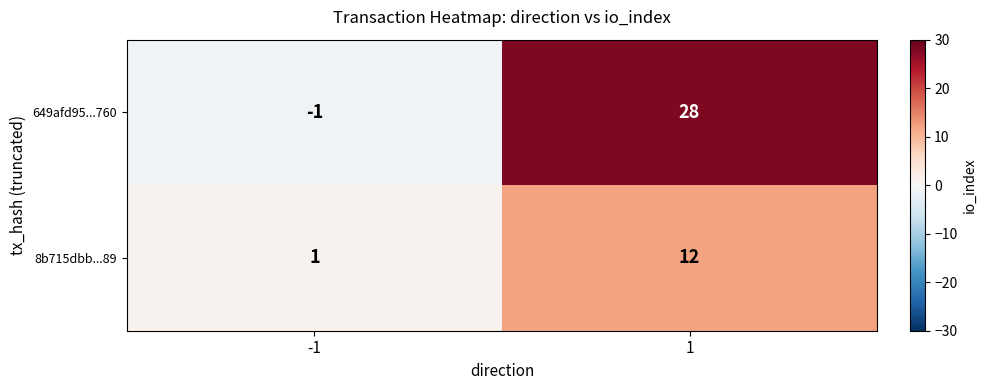

Reading left to right, list all the values displayed in this chart.

649afd95...760: -1=-1	1=28
8b715dbb...89: -1=1	1=12